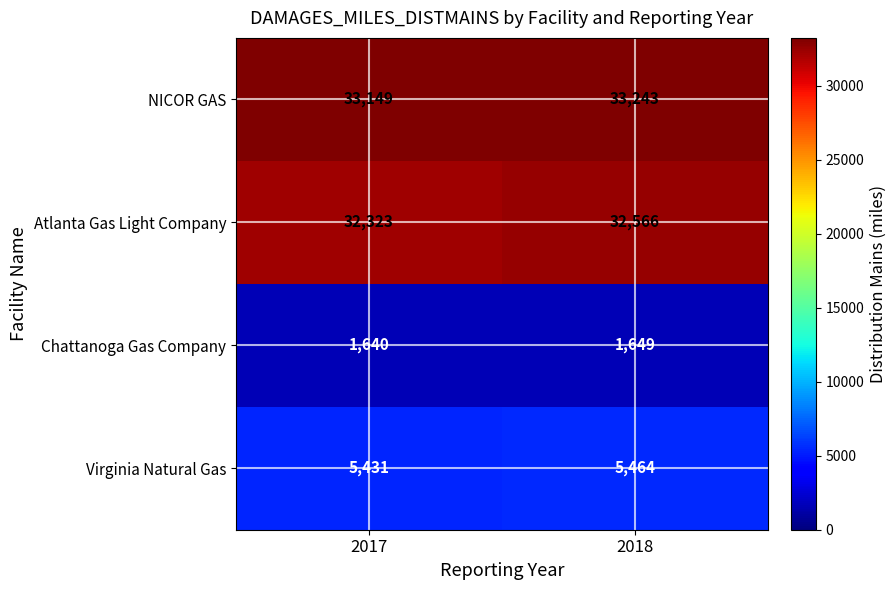

The value of Chattanoga Gas Company at 2018 is 1649. True or false?

True